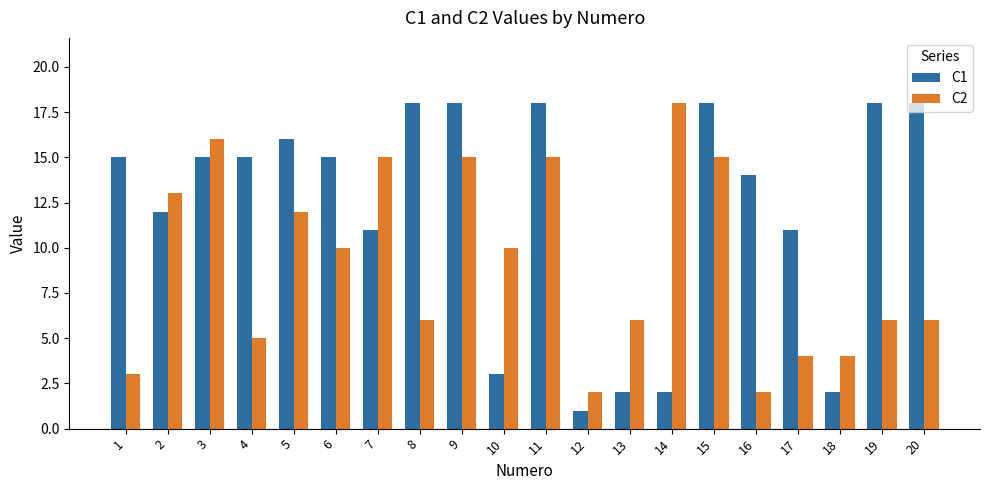

What is the total value across all series at 2?

25